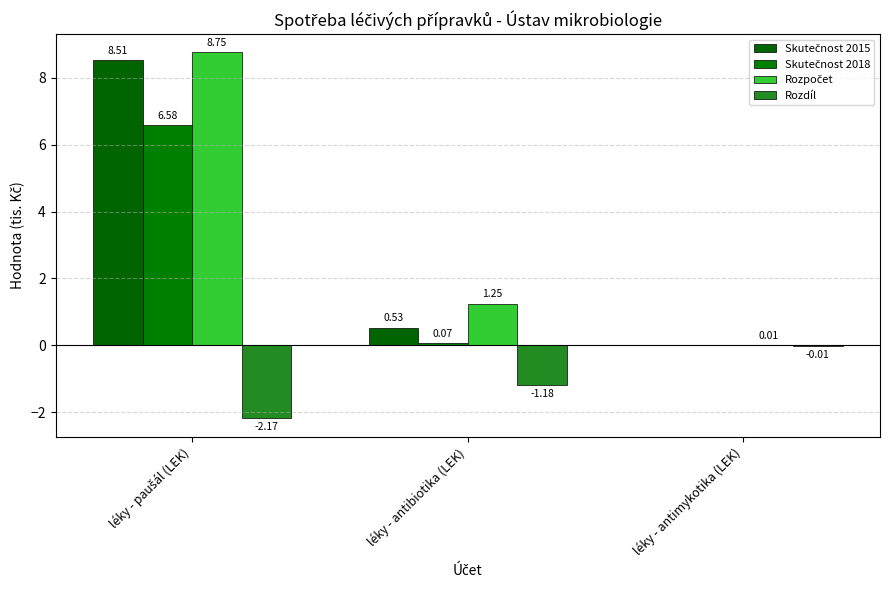

List the labels in order of Skutečnost 2015 value, largest first.

léky - paušál (LEK), léky - antibiotika (LEK), léky - antimykotika (LEK)